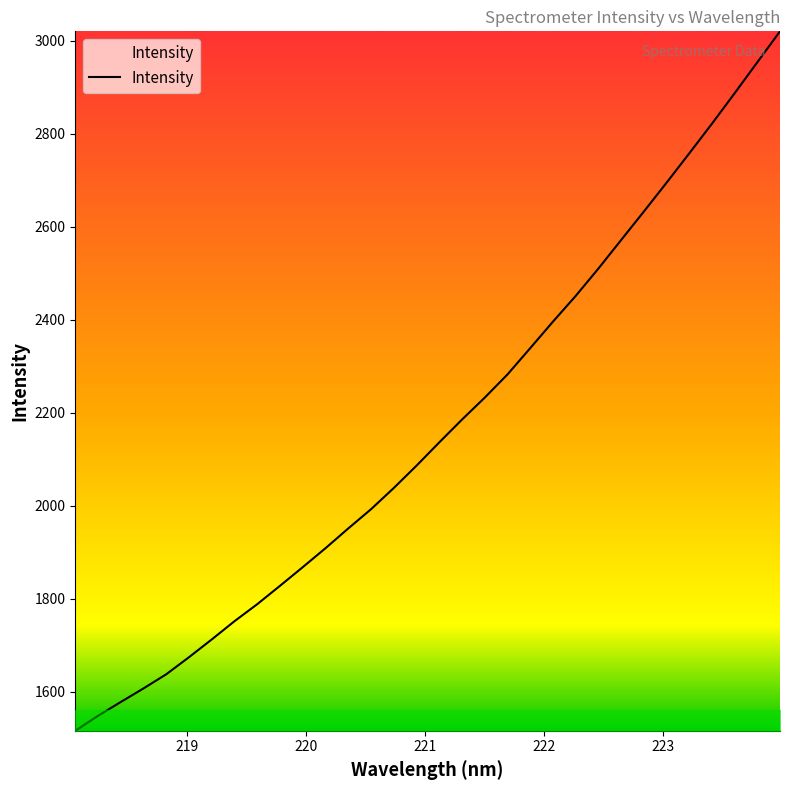

What is the greatest value displayed?

3020.3